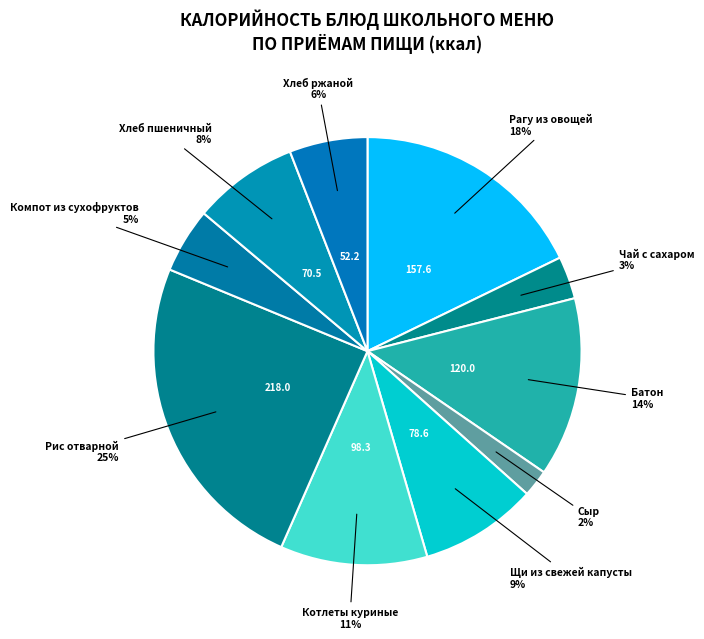

Count the number of slices in the pie.

10